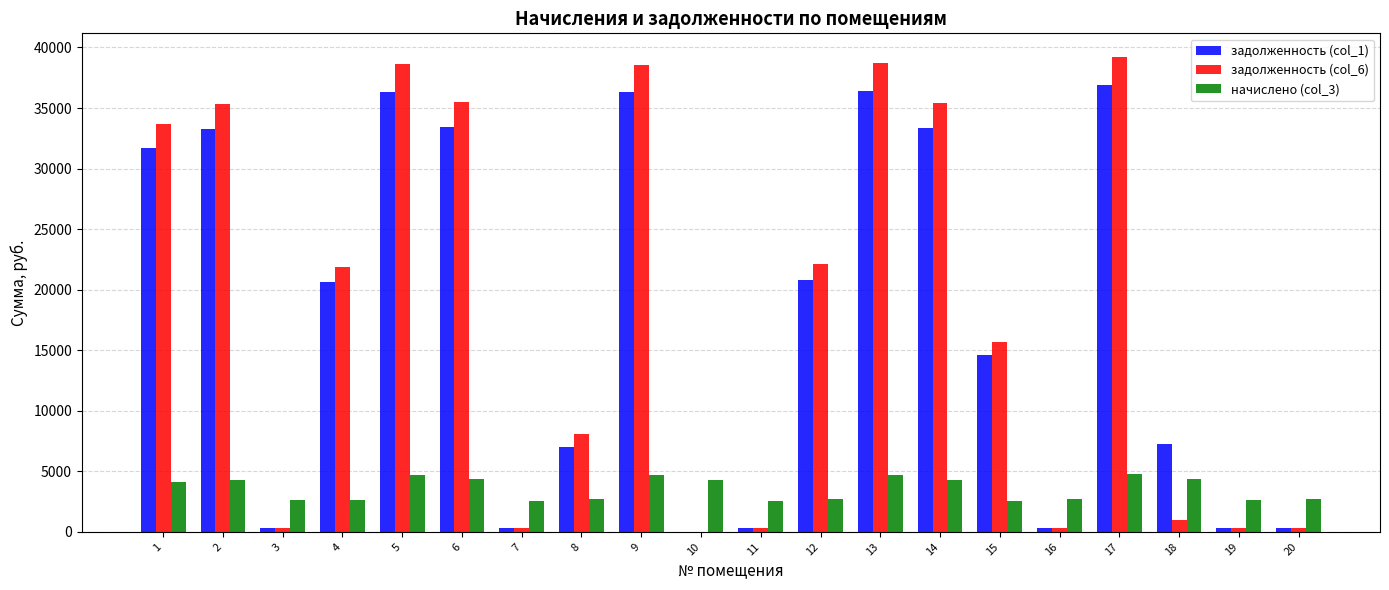

What is the total value across all series at 8?

17810.3